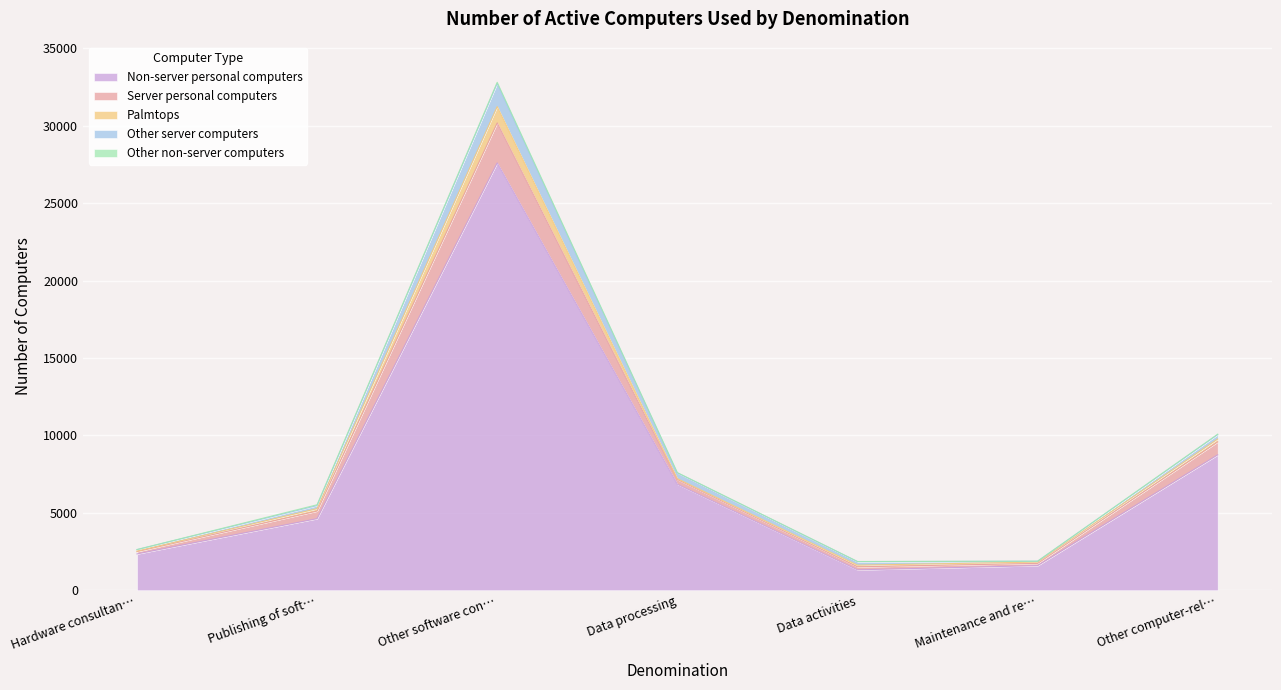

Where is Non-server personal computers nearest to the value 14455?

Other computer-rel…